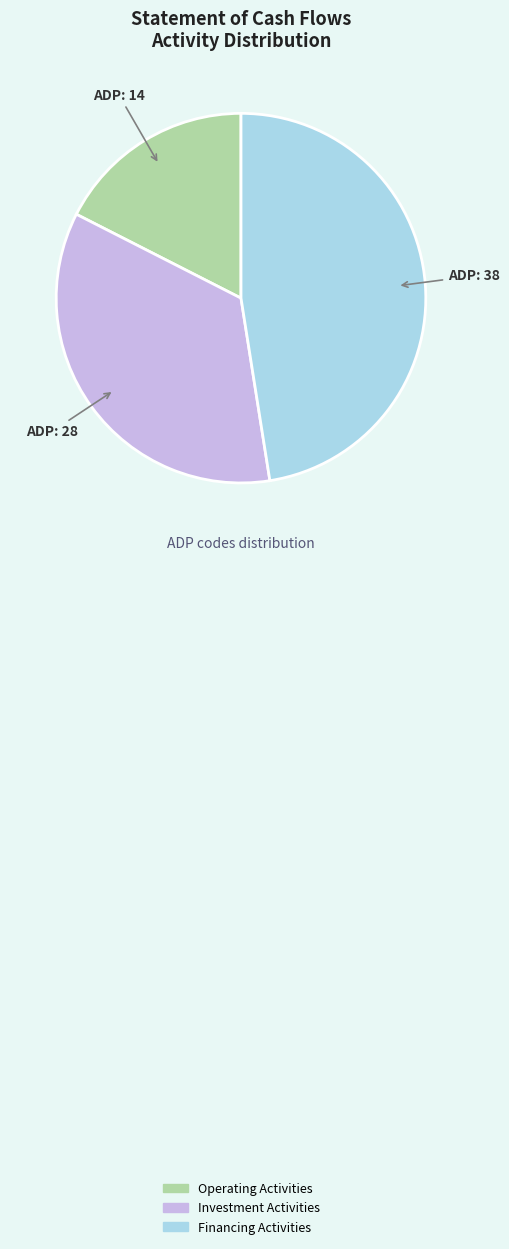

What is the largest slice in the pie chart?

Financing Activities